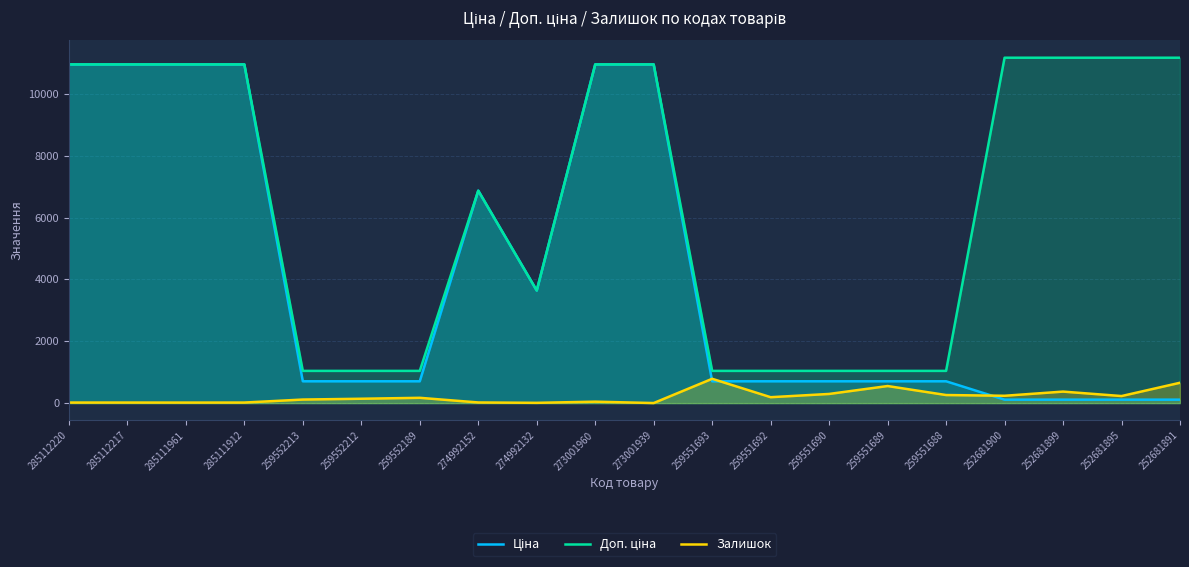

Which series has the largest range (max minus min)?

Ціна